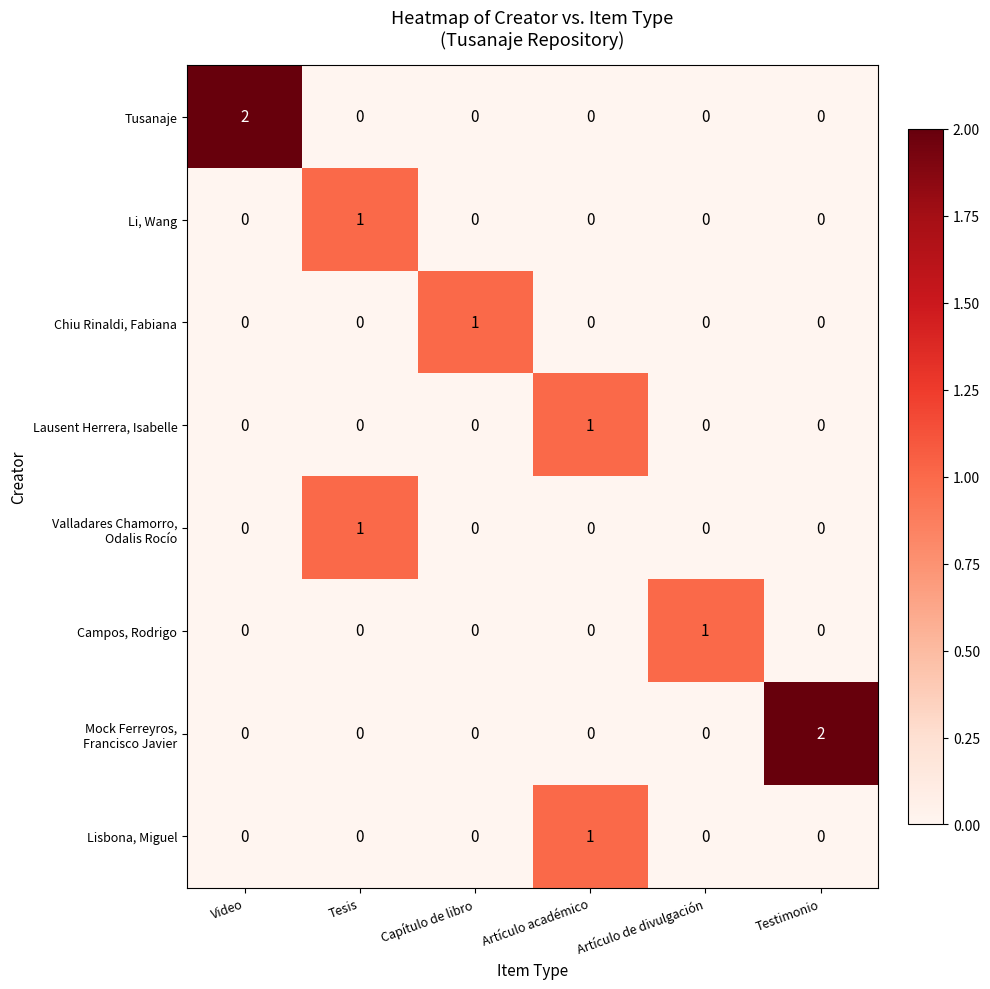

How many Li, Wang values are between 0 and 1?

6